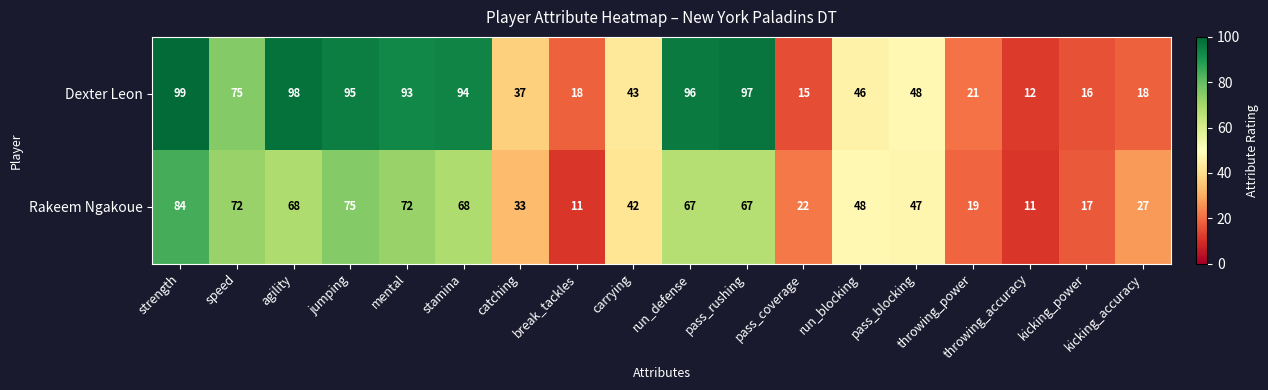

Which series changed the most between stamina and carrying?

Dexter Leon